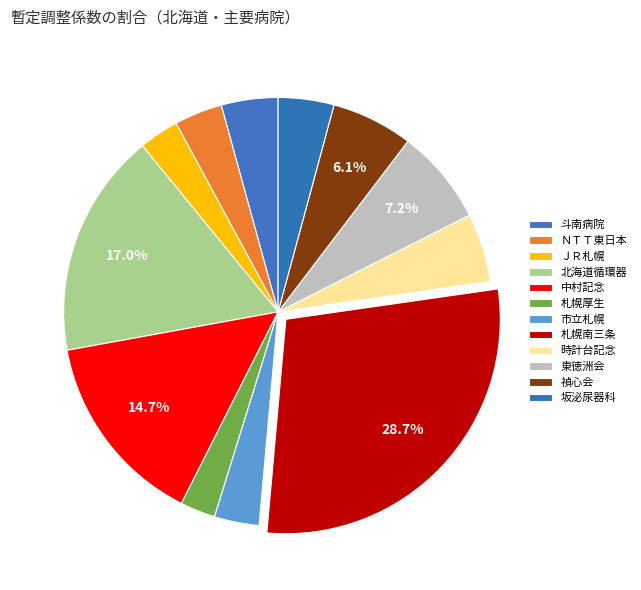

How many segments does this pie chart have?

12